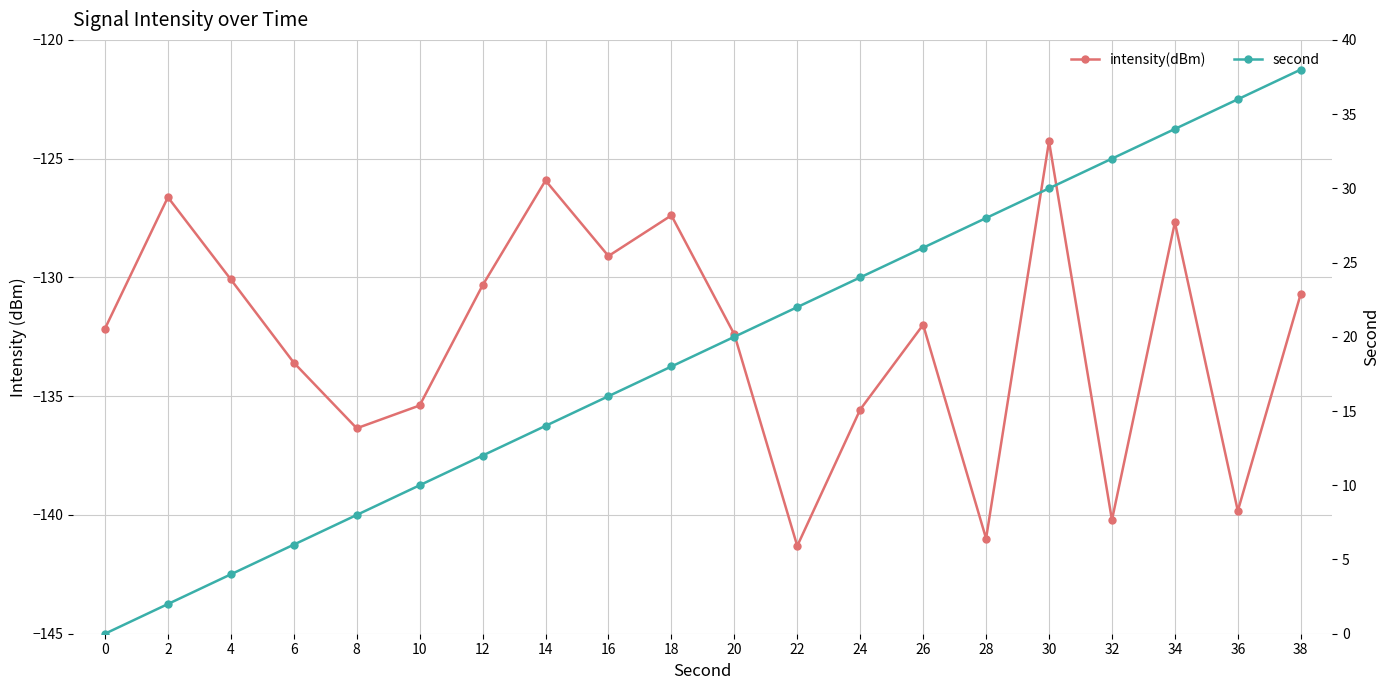

How many distinct data groups are displayed?

2